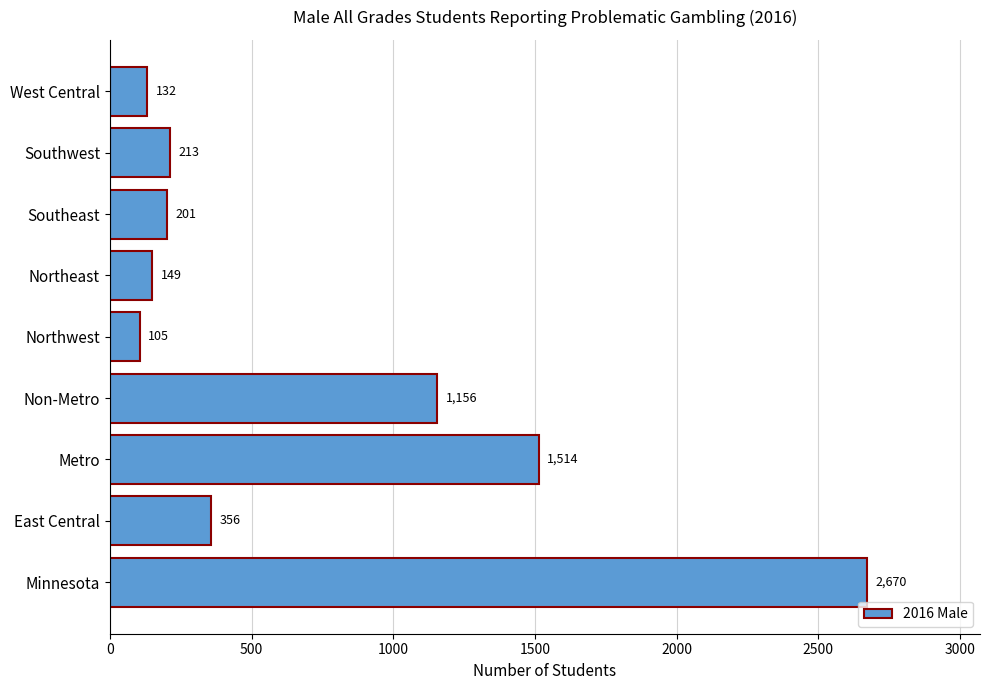

List the labels in order of value, largest first.

Minnesota, Metro, Non-Metro, East Central, Southwest, Southeast, Northeast, West Central, Northwest